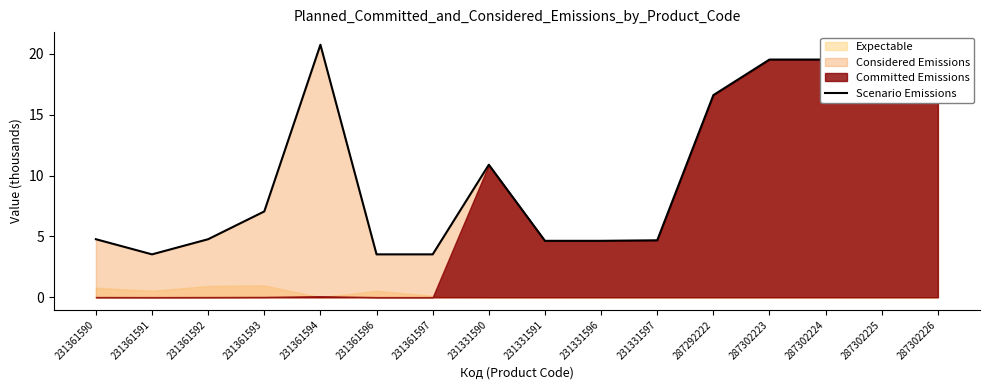

What is the change in value from 231361596 to 231331596?

+1.1